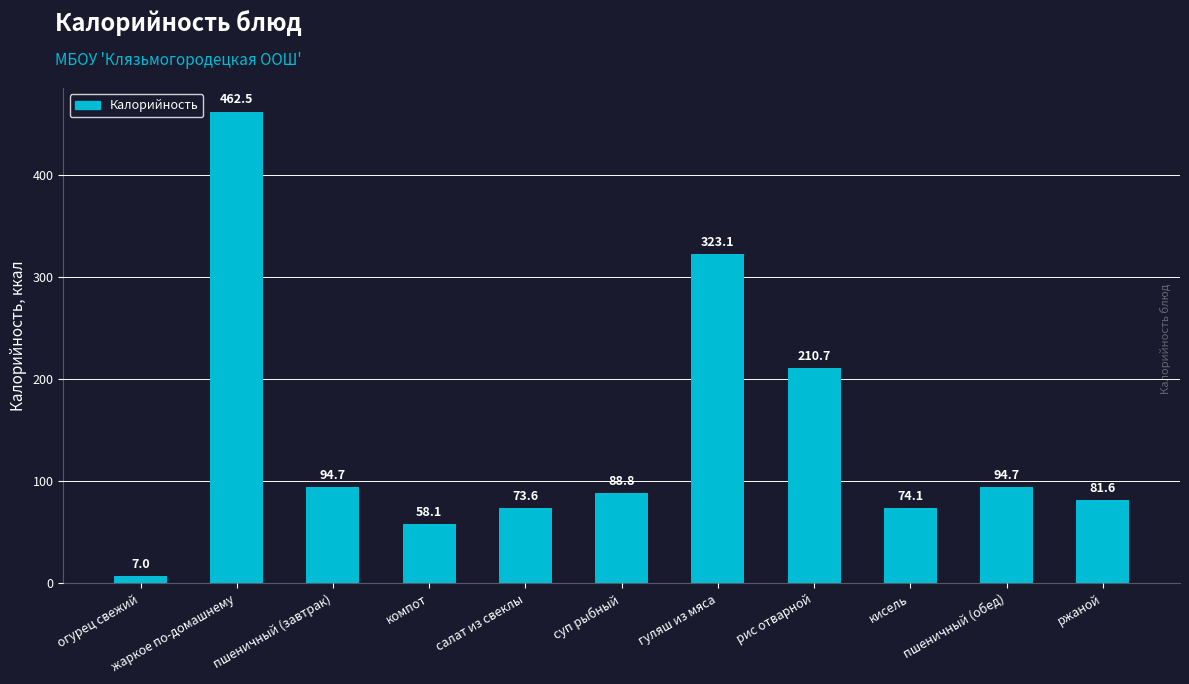

How many series are shown in this chart?

1